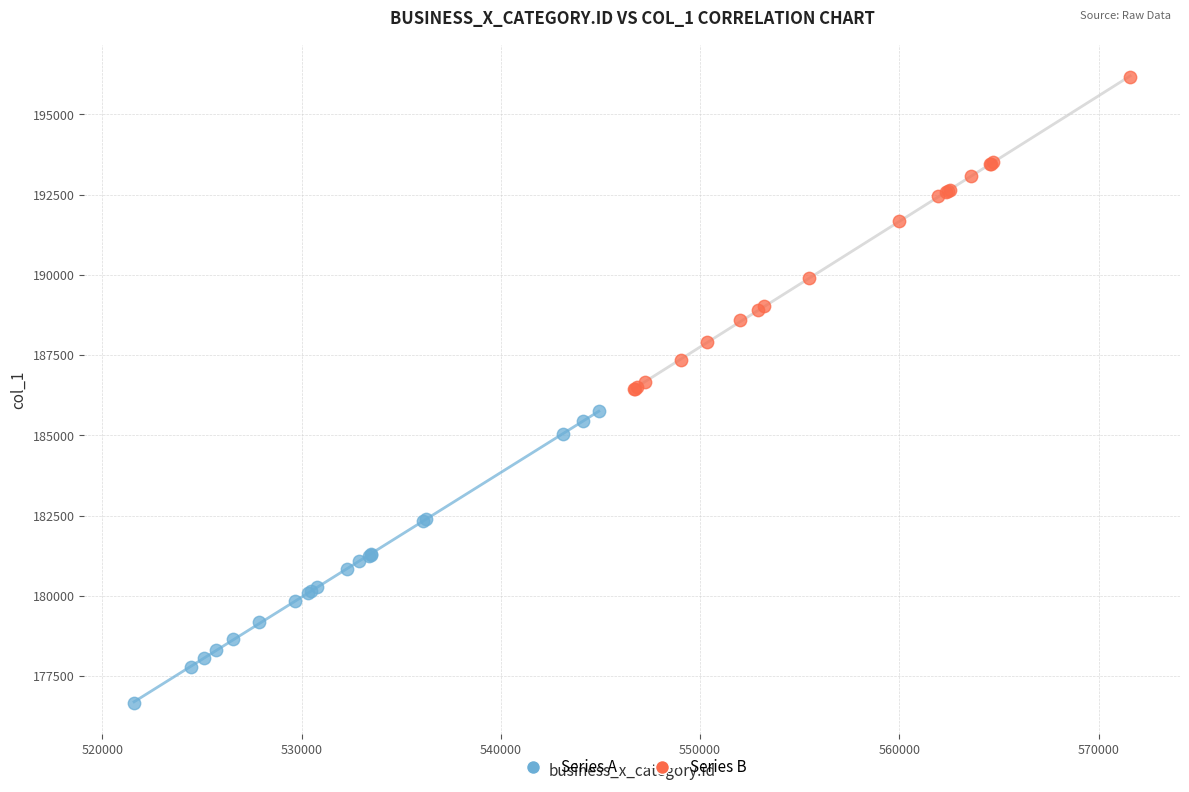

Which series reaches the minimum Y coordinate?

Series A